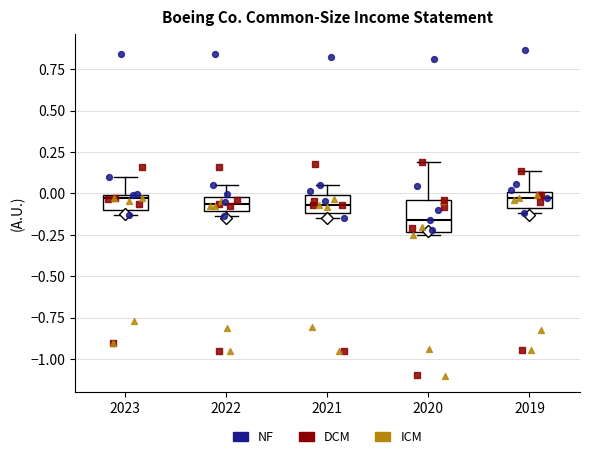

Where does the upper whisker of the box at x = 2022 end on the y-axis? The values are not printed on the chart, so give them approximately, as read against the axis.

0.05